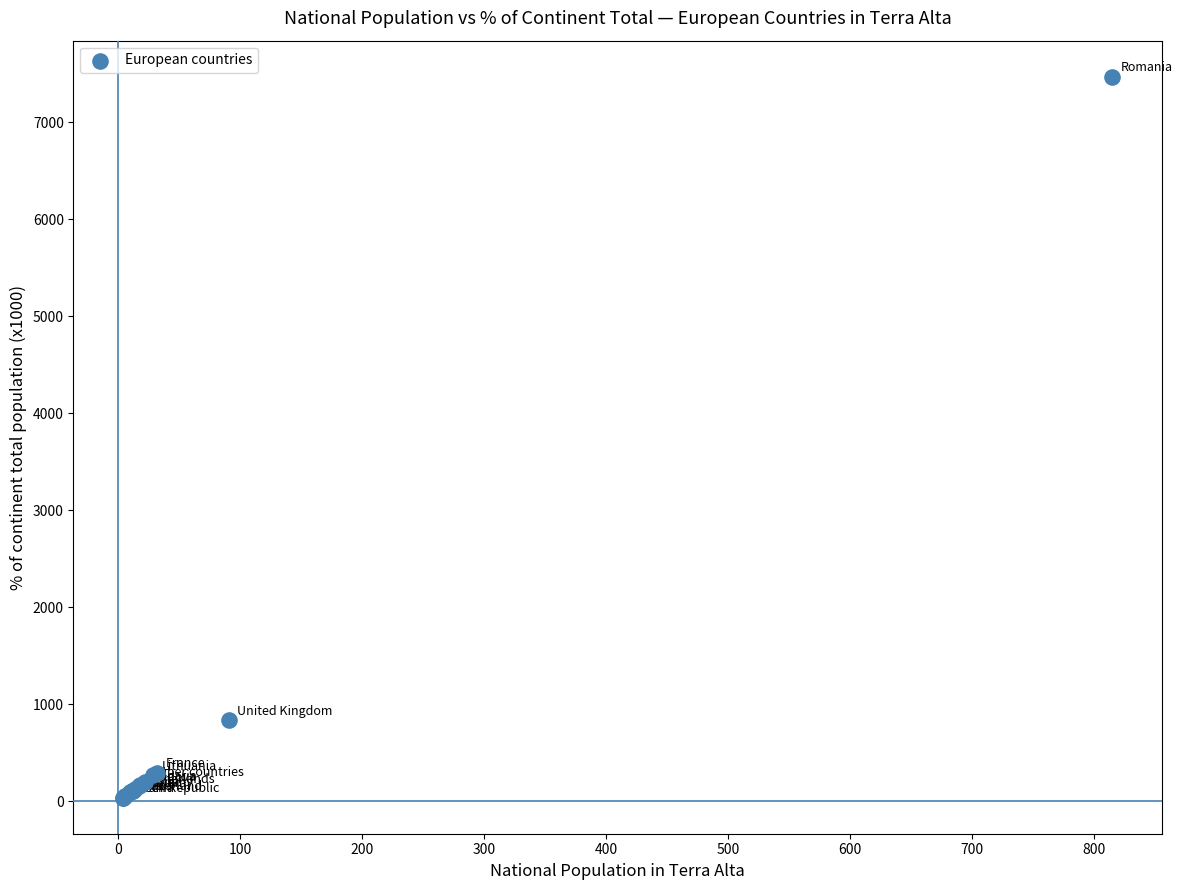

What Y value in the scatter plot is closest to 3753?

834